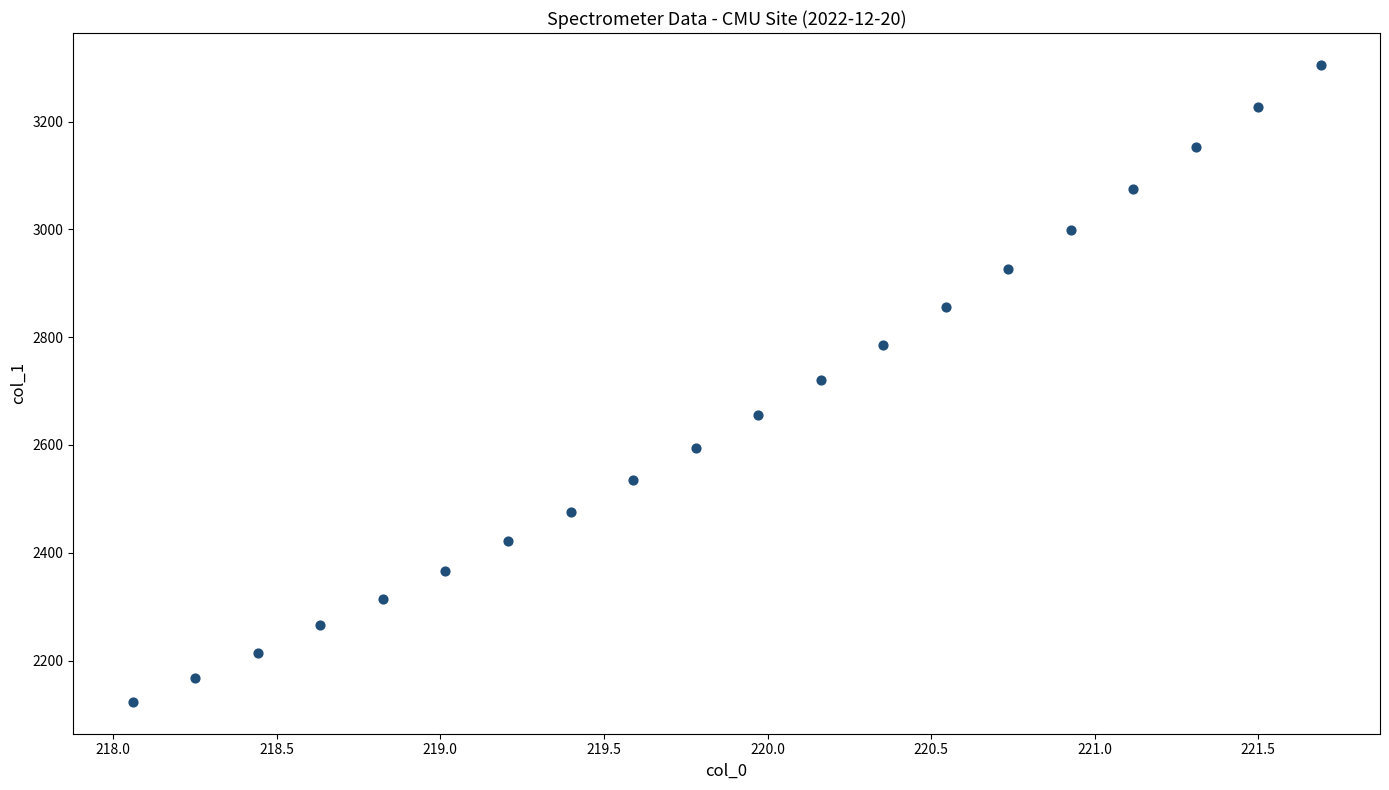

What is the range of X values (max minus min)?

3.6